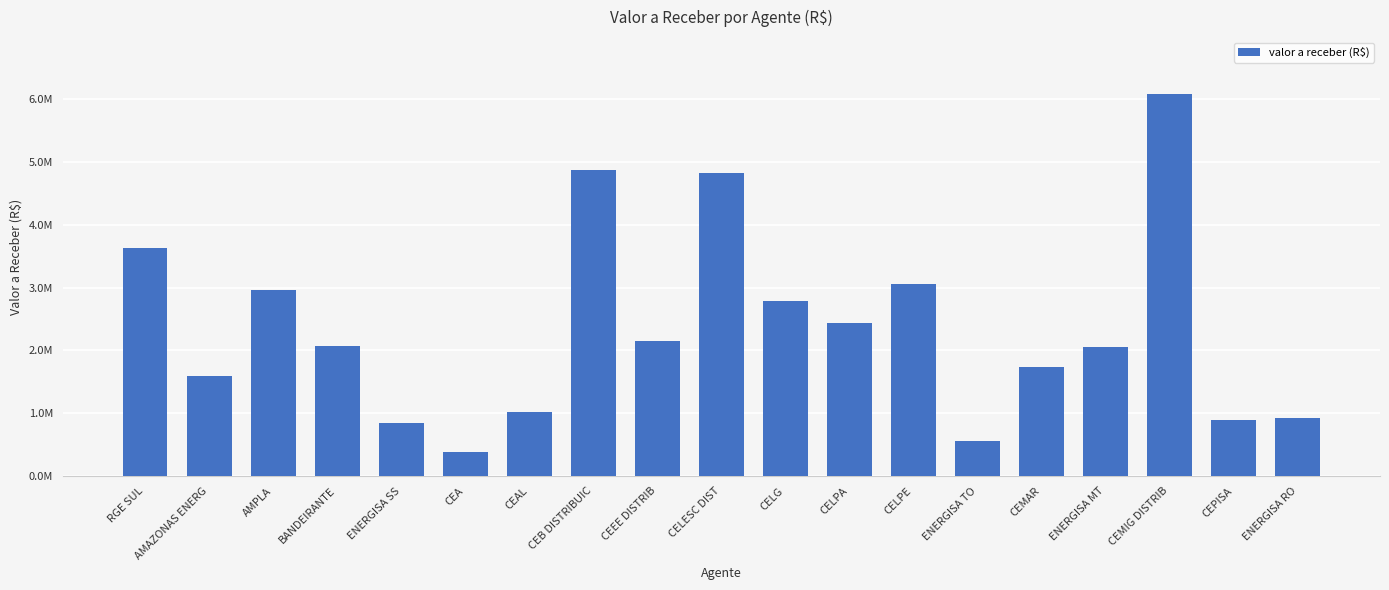

How many values exceed 2065933?

10